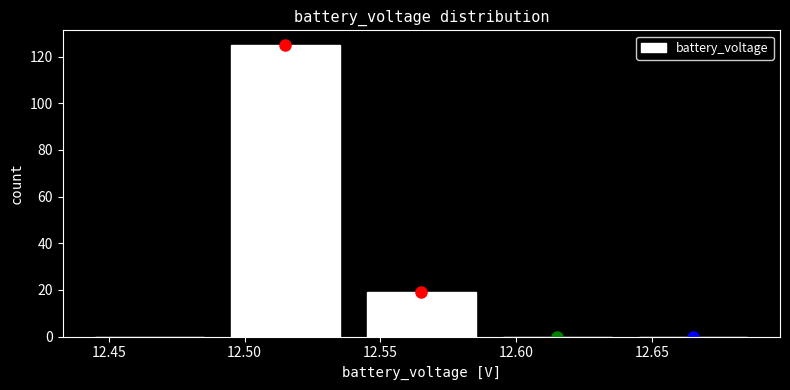

Reading left to right, transcribe this chart: for each bar, give the range it covers on the x-axis and its height. The values are not printed on the chart, so give them approximately, as read against the axis.

12.44 to 12.49: 0
12.49 to 12.54: 126
12.54 to 12.59: 20
12.59 to 12.64: 0
12.64 to 12.69: 0